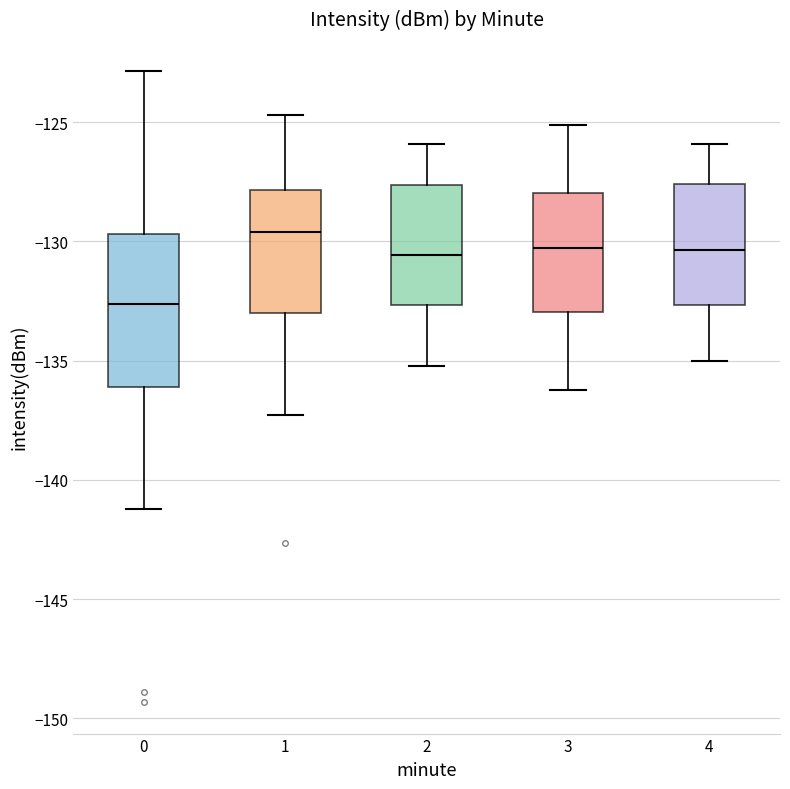

Reading left to right, transcribe this box plot: for each box, give where its median line is, the range the box spans, and where its two whiskers end, as read against the y-axis. The values are not printed on the chart, so give them approximately, as read against the axis.

0: median -132.5, box -136.0 to -129.5, whiskers -141.0 to -123.0
1: median -129.5, box -133.0 to -128.0, whiskers -137.5 to -124.5
2: median -130.5, box -132.5 to -127.5, whiskers -135.0 to -126.0
3: median -130.5, box -133.0 to -128.0, whiskers -136.0 to -125.0
4: median -130.5, box -132.5 to -127.5, whiskers -135.0 to -126.0